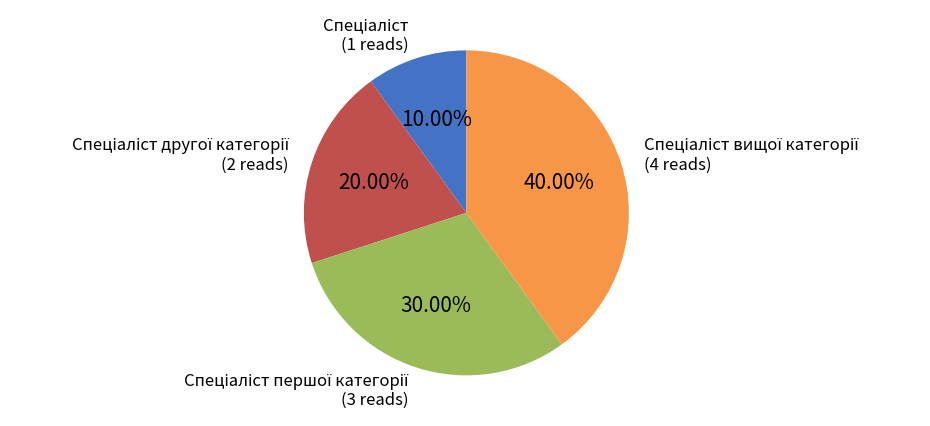

Is there a majority slice in this chart?

No